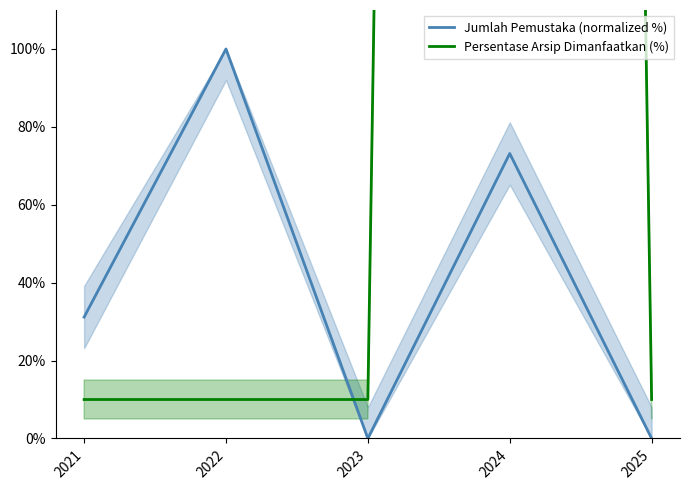

Between which two adjacent categories do Jumlah Pemustaka (normalized %) and Persentase Arsip Dimanfaatkan (%) first intersect?

2022 and 2023